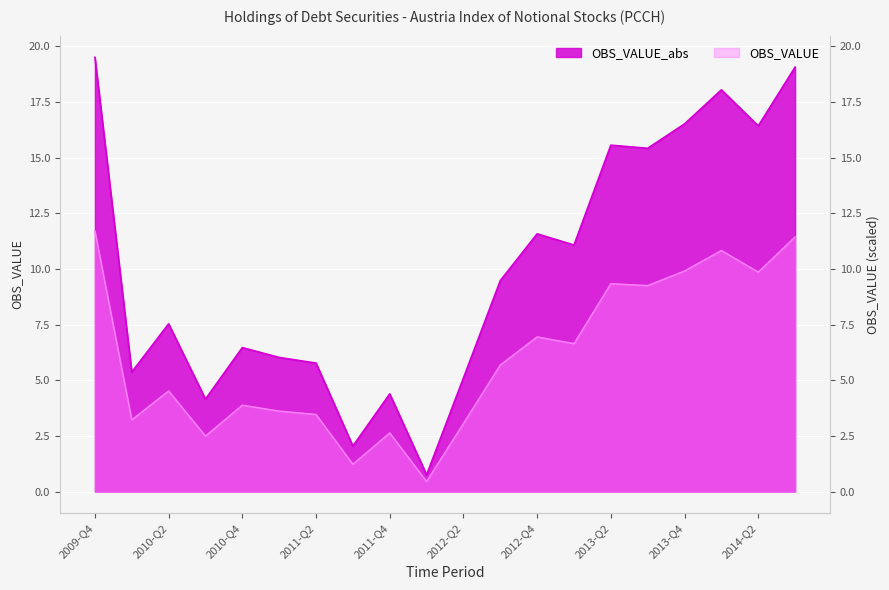

Which category has the lowest value across all series?

2012-Q1